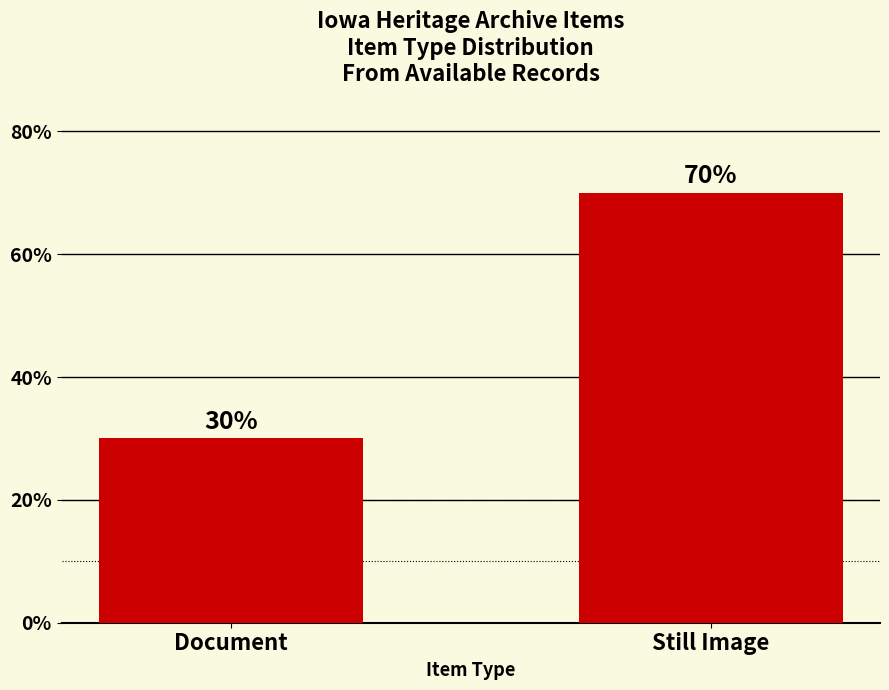

What is the label of the 1st bar from the right?

Still Image